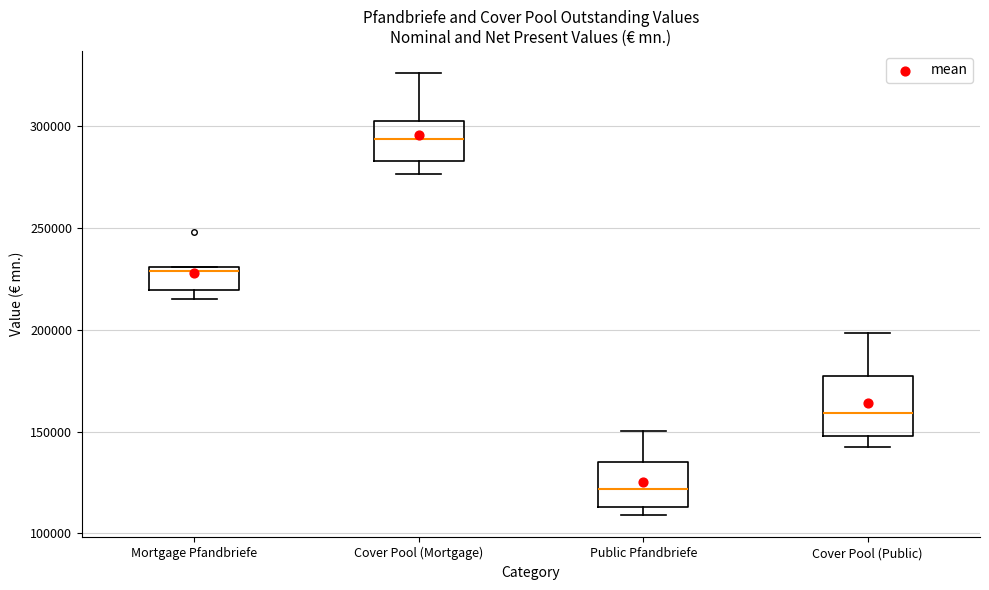

Where is the upper edge of the box for Mortgage Pfandbriefe on the y-axis? The values are not printed on the chart, so give them approximately, as read against the axis.

230000